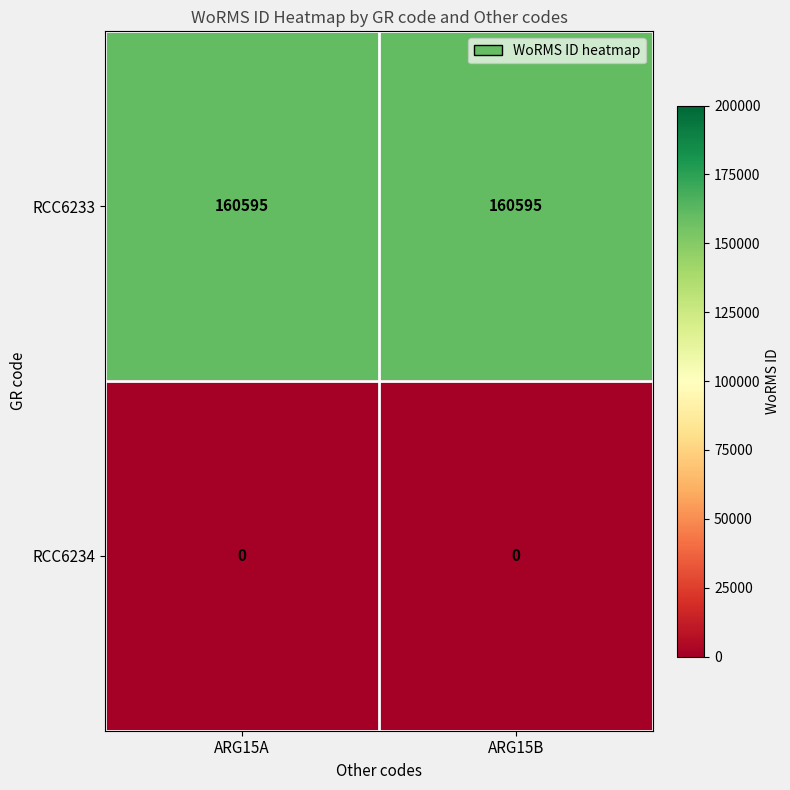

What is the sum of the RCC6233 values at ARG15A and ARG15B?

321190